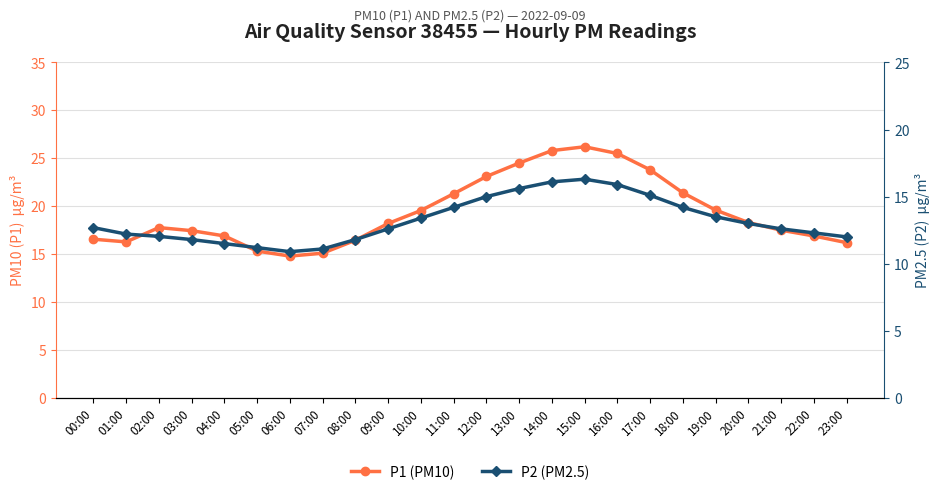

What is the label of the 10th point from the left?

09:00